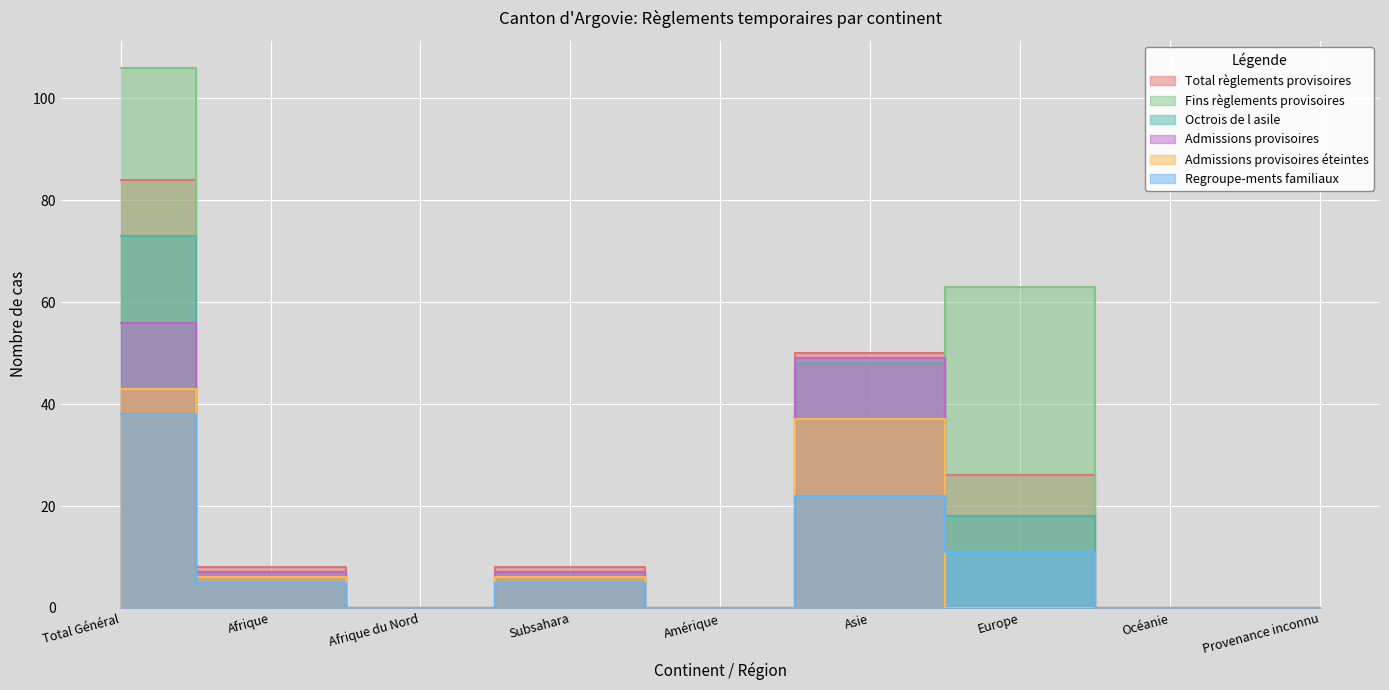

List the labels in order of Octrois de l asile value, largest first.

Total Général, Asie, Europe, Afrique, Subsahara, Afrique du Nord, Amérique, Océanie, Provenance inconnu